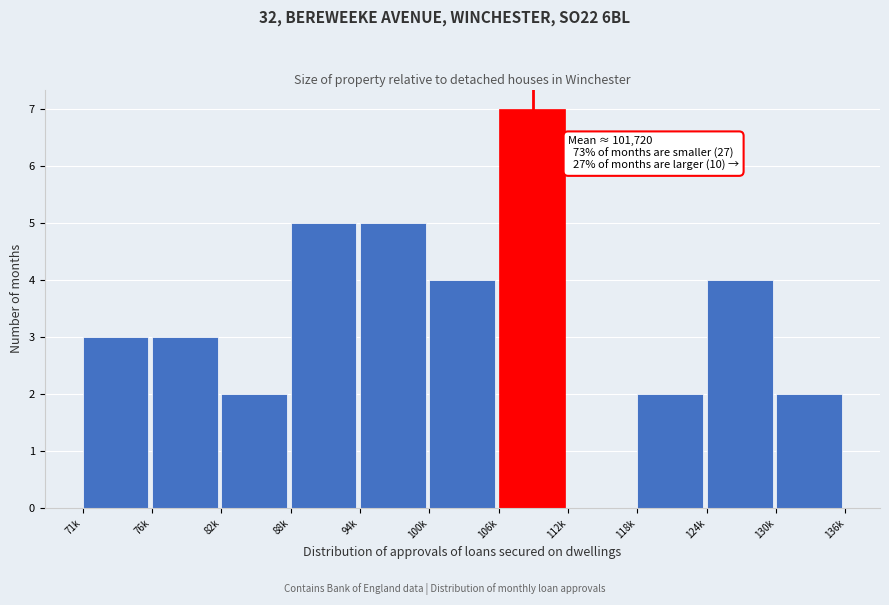

Reading right to left, extract all data points from this chart.

130k=2	124k=4	118k=2	112k=0	106k=7	100k=4	94k=5	88k=5	82k=2	76k=3	71k=3